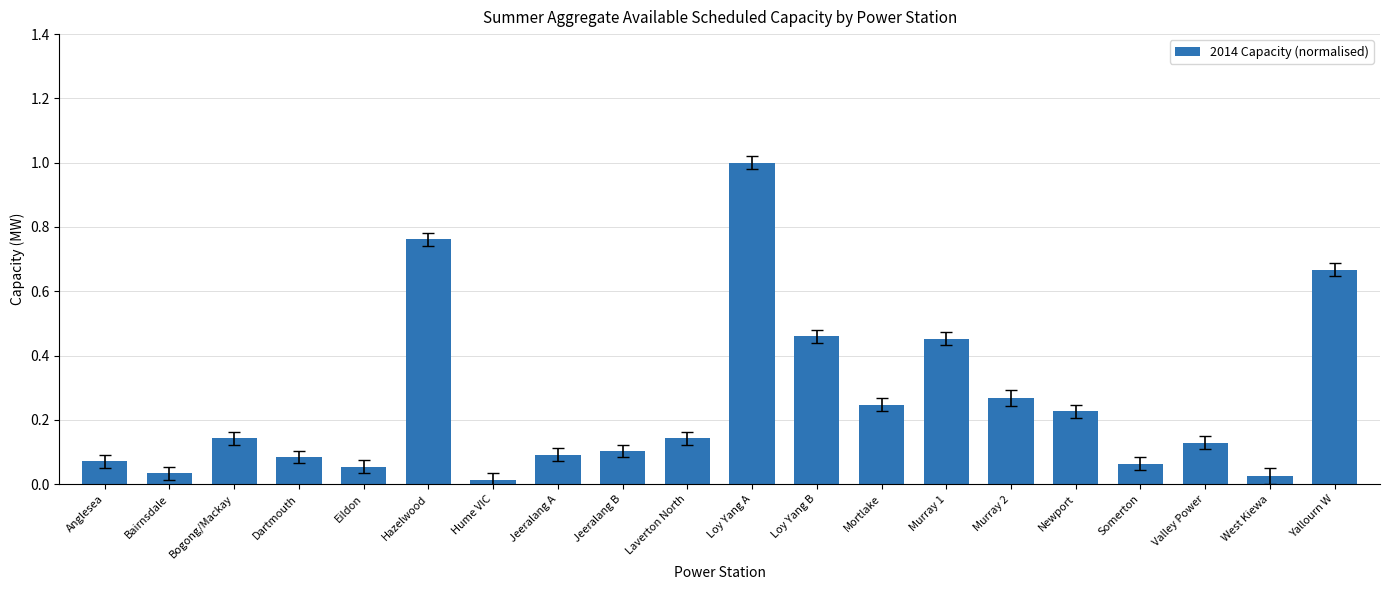

What is the maximum value shown in the chart?

1.0